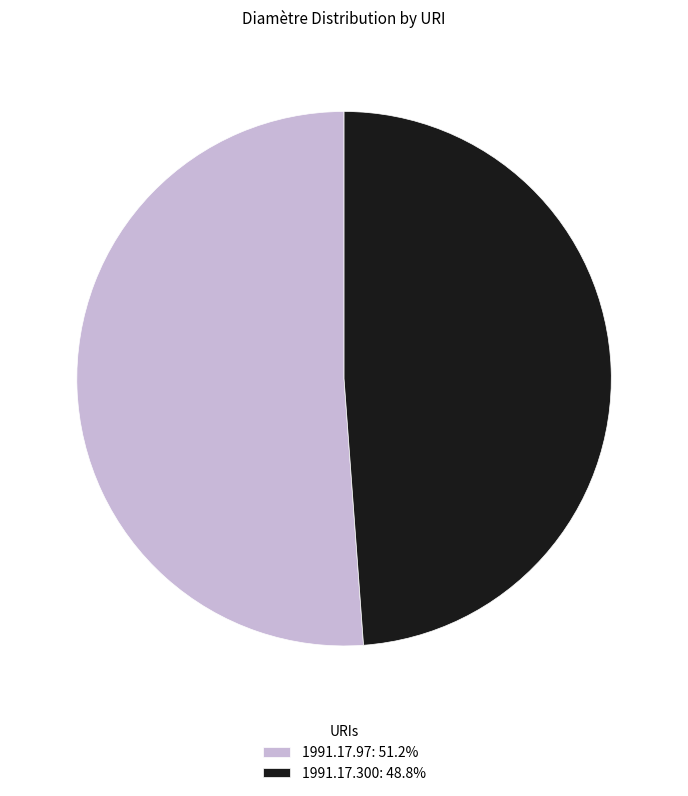

Is it true that 1991.17.300 is 49% of the pie?

True